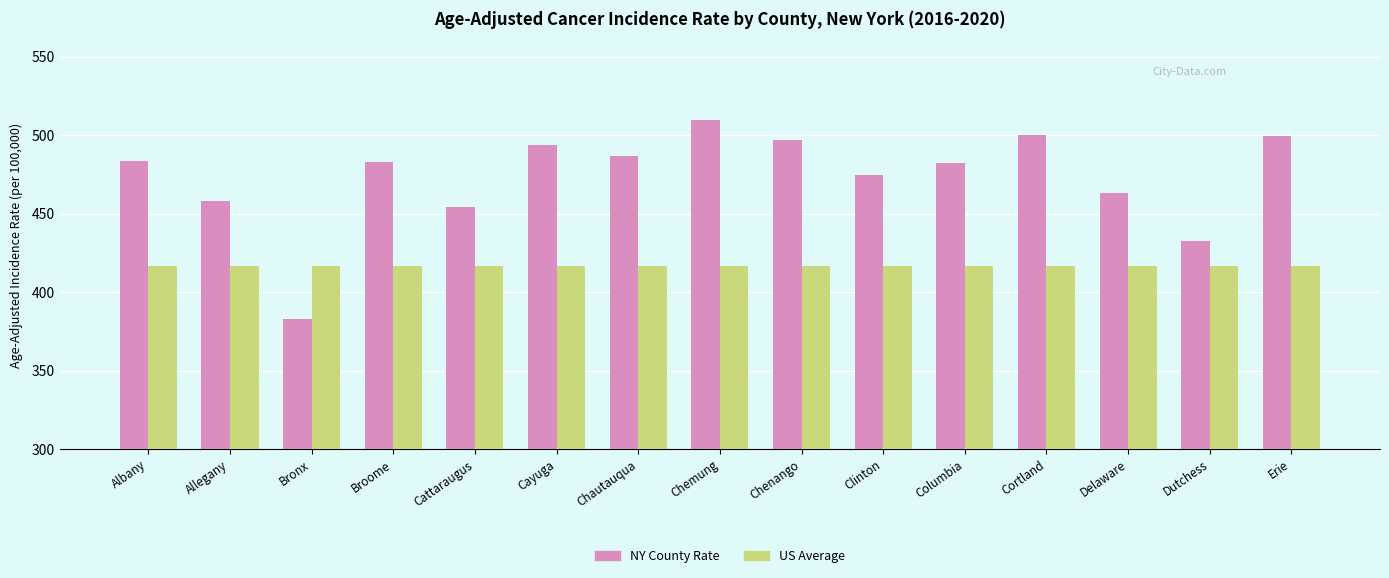

True or false: US Average has a value of 416.4 at Dutchess.

True